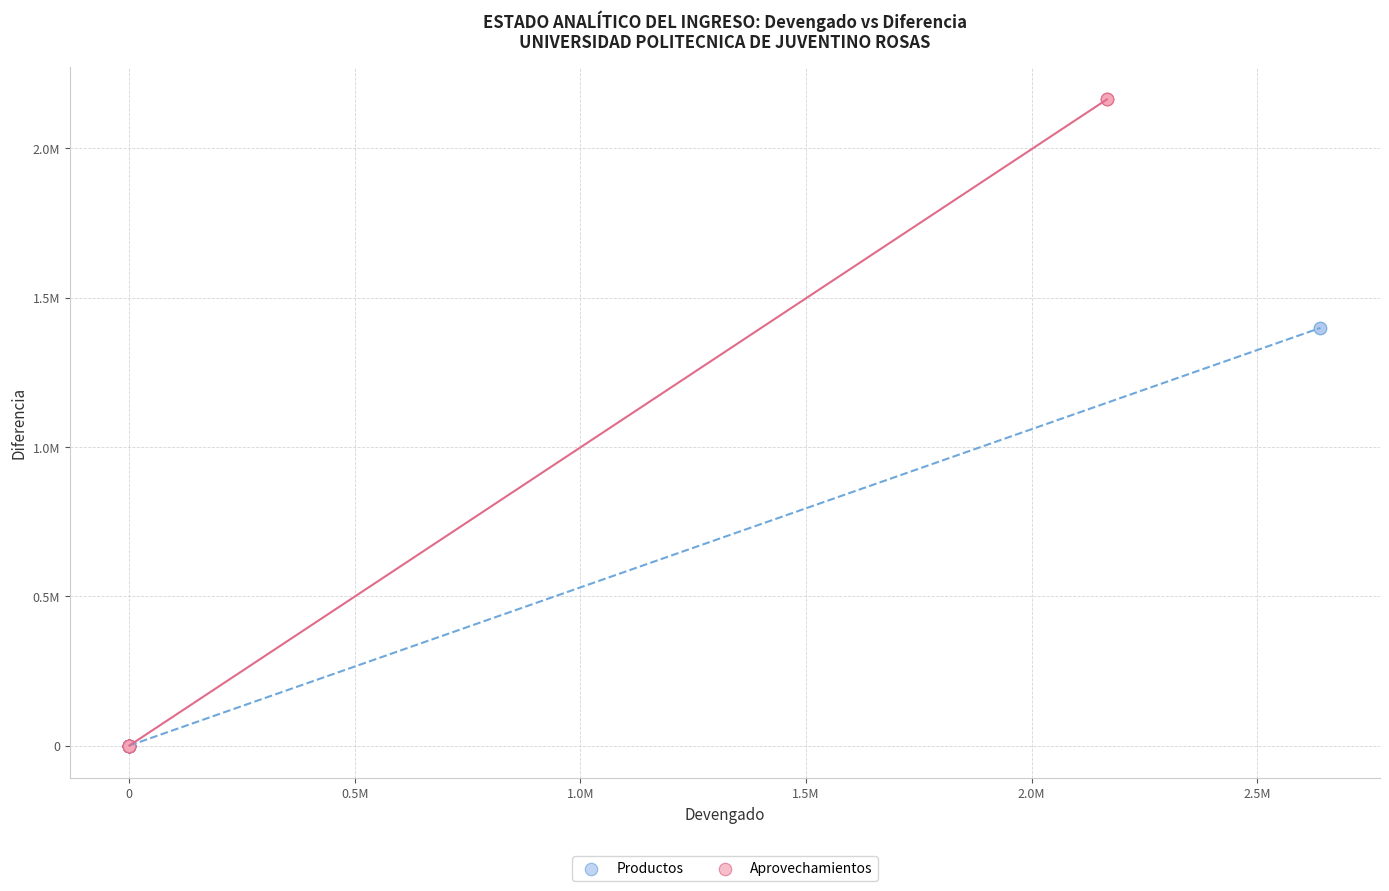

What are all the series names shown in the legend?

Productos, Aprovechamientos